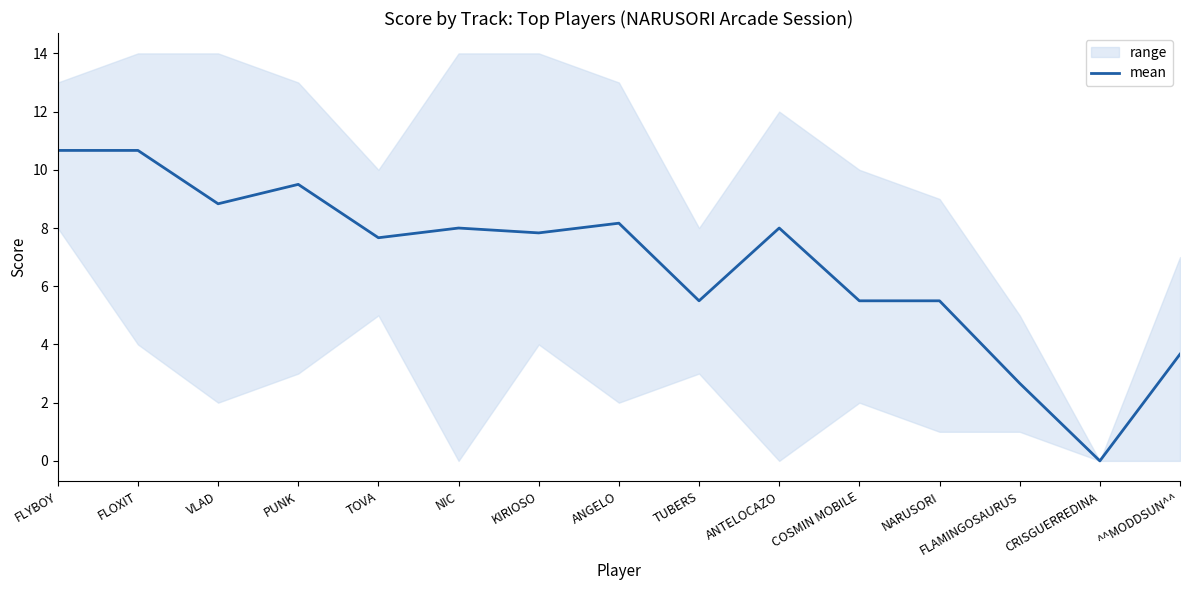

The value at NARUSORI is 9.0. True or false?

False